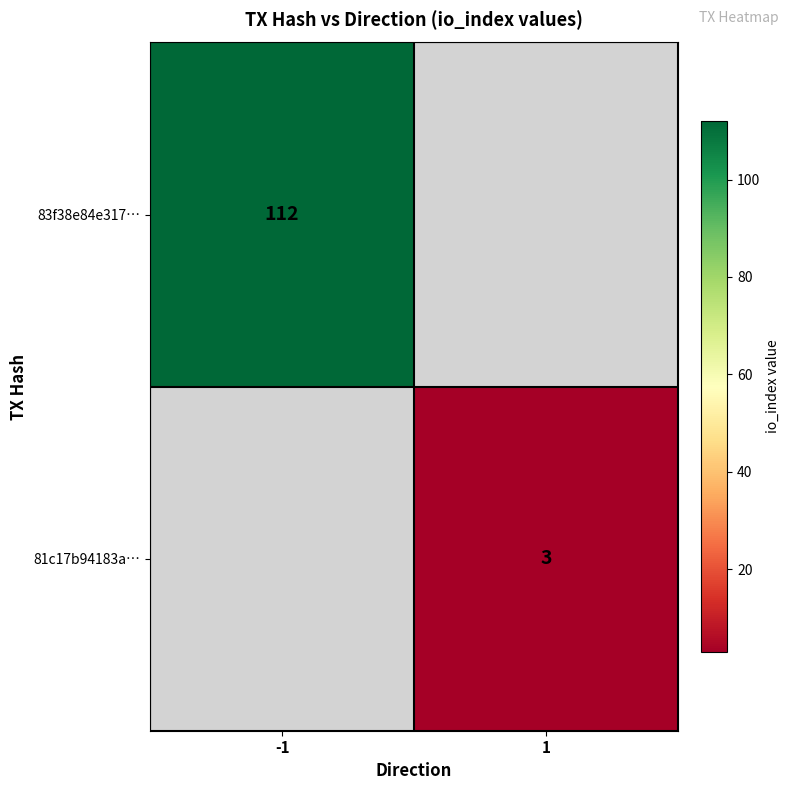

Is the value of 83f38e84e317… at -1 greater than the value of 81c17b94183a… at 1?

Yes